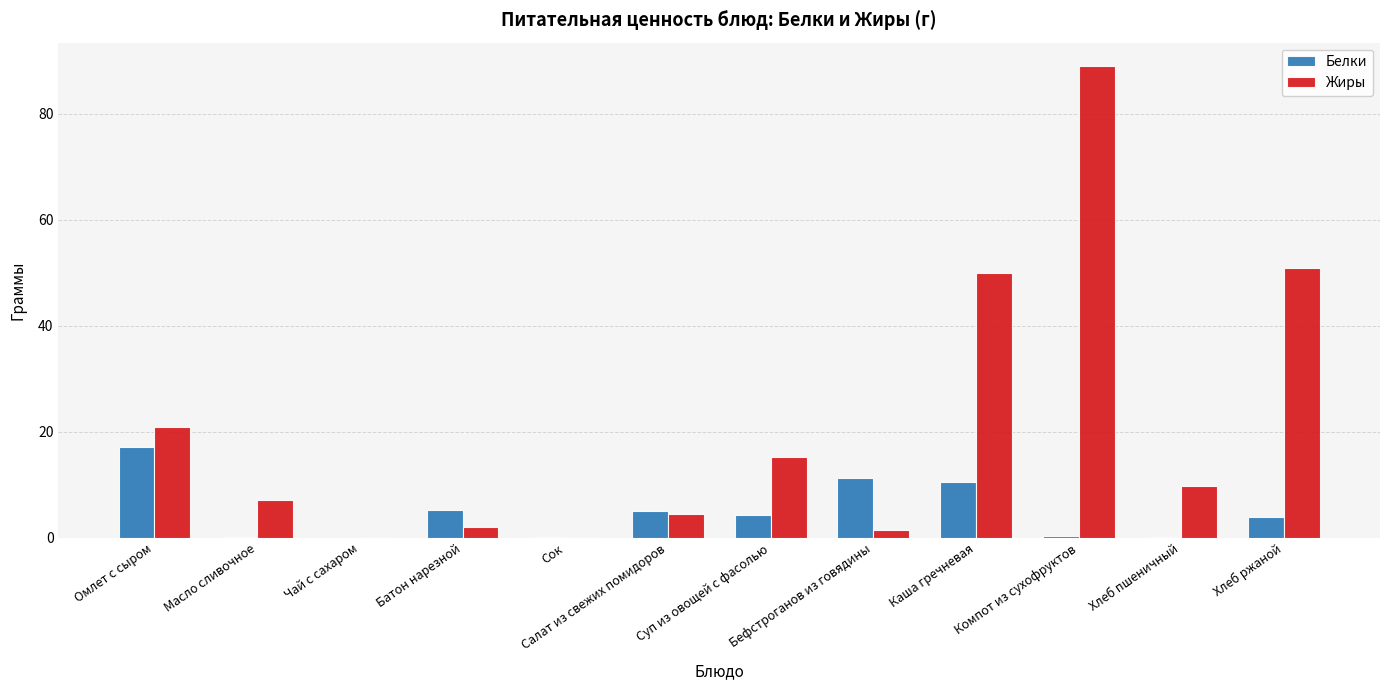

What is the total value across all series at Суп из овощей с фасолью?

19.7